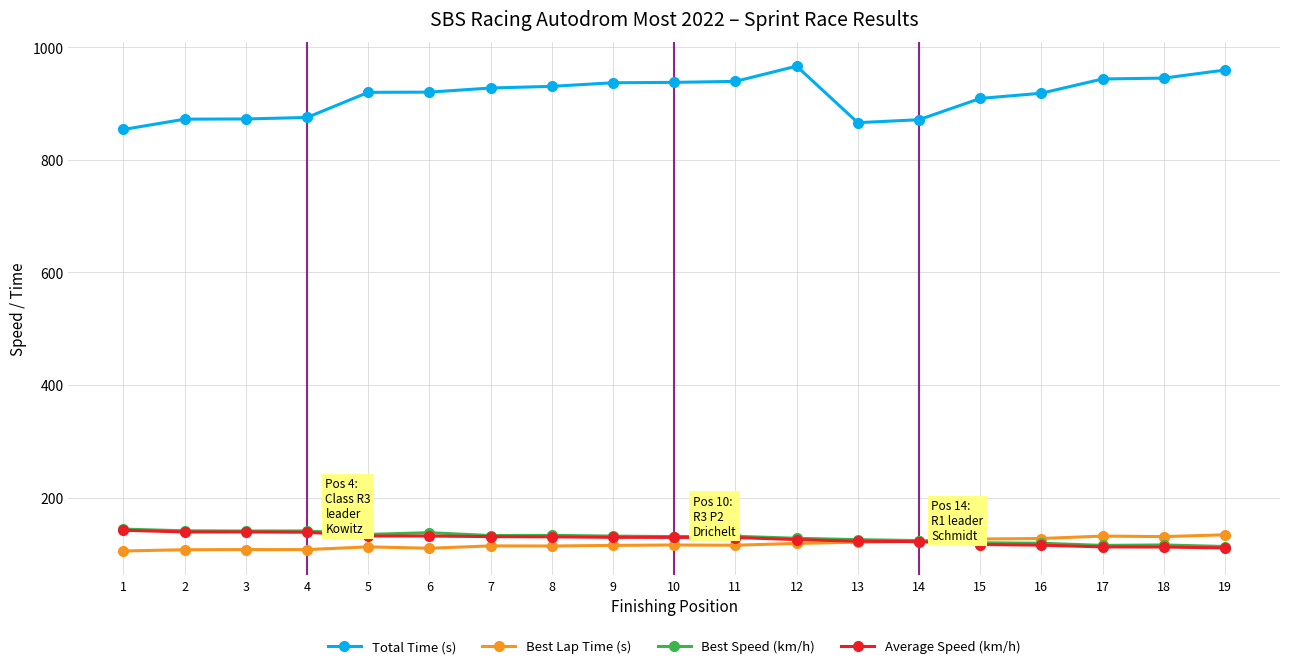

What are all the series names shown in the legend?

Total Time (s), Best Lap Time (s), Best Speed (km/h), Average Speed (km/h)